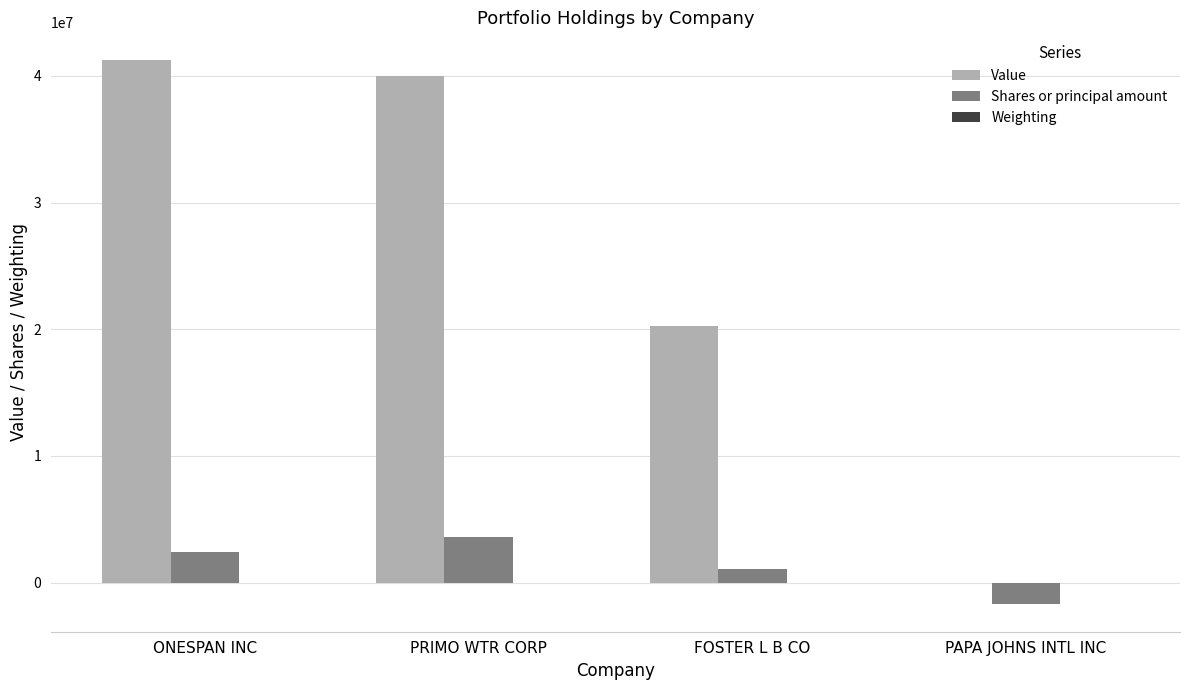

True or false: Value has a value of -19415182.2 at PAPA JOHNS INTL INC.

False